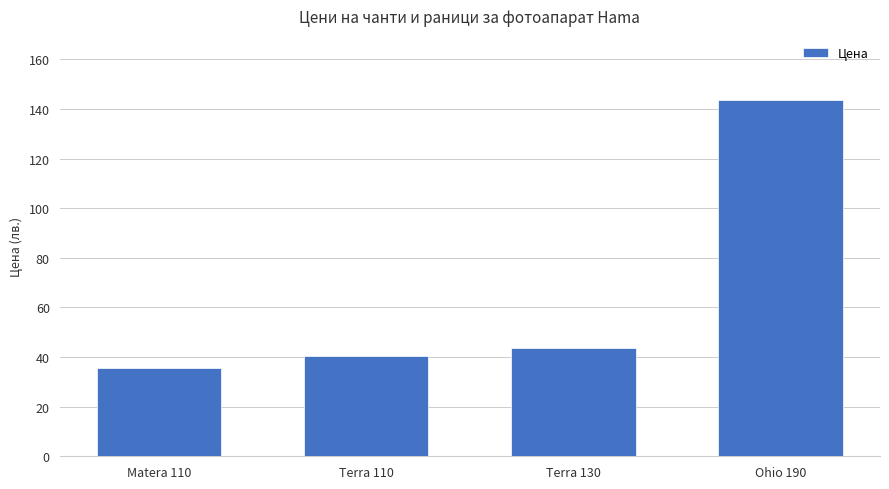

What is the sum of the values at Terra 130 and Ohio 190?

187.3